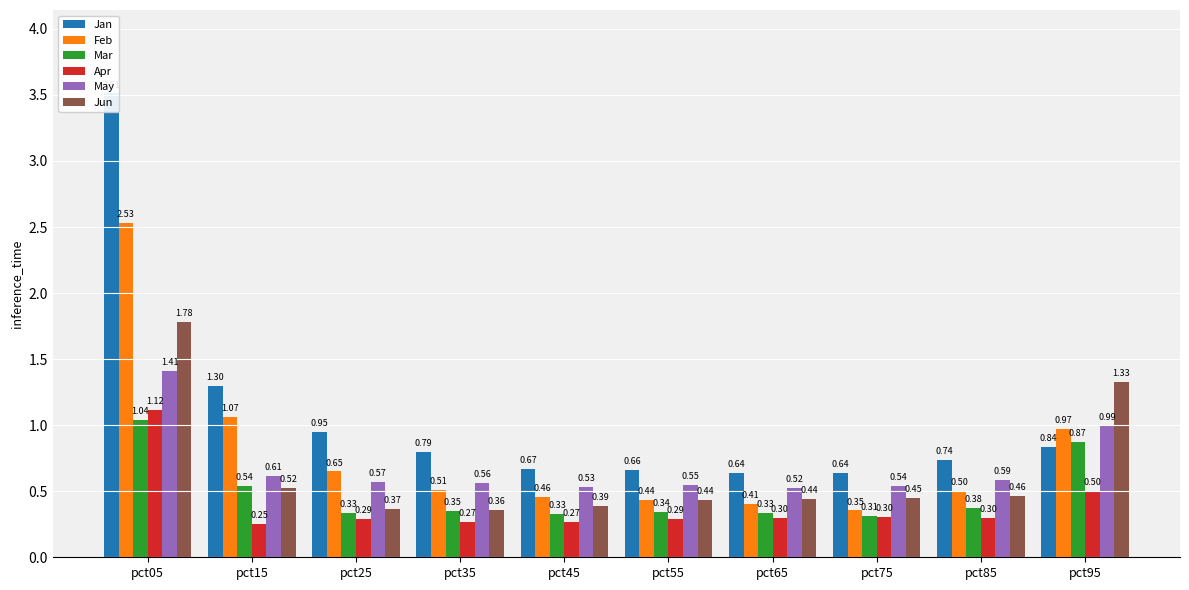

The Jan series shows 0.7 at pct55. True or false?

True